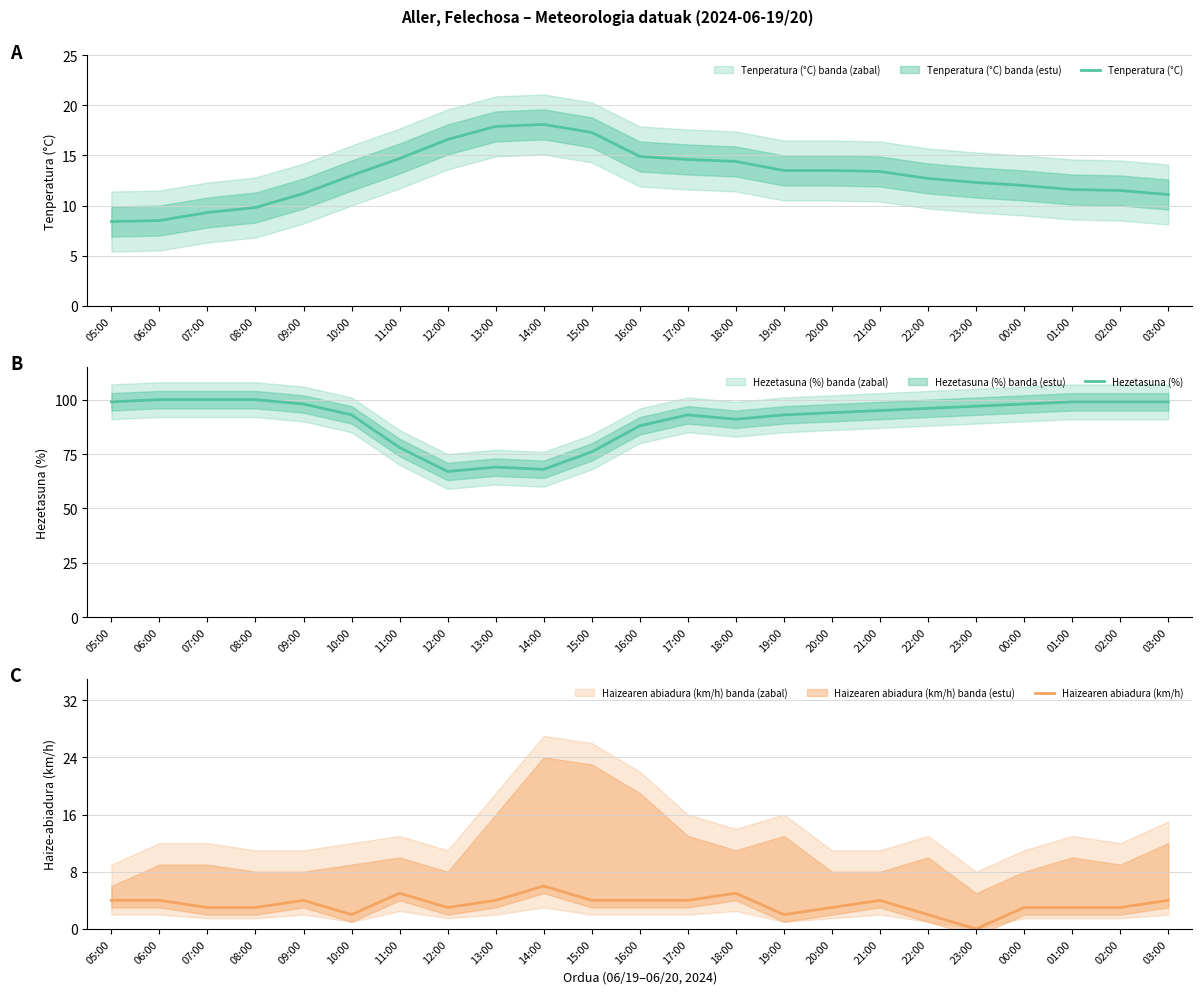

Which series changed the most between 08:00 and 13:00?

Hezetasuna (%)